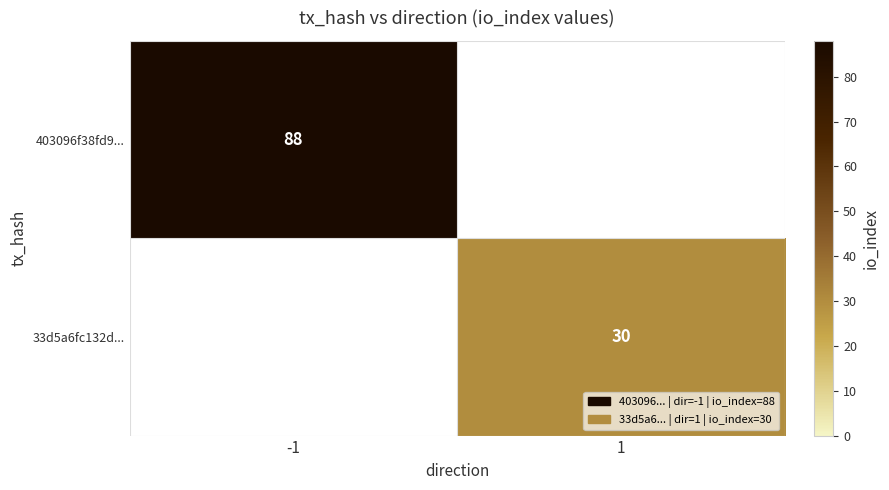

How many data points does each series have?

2